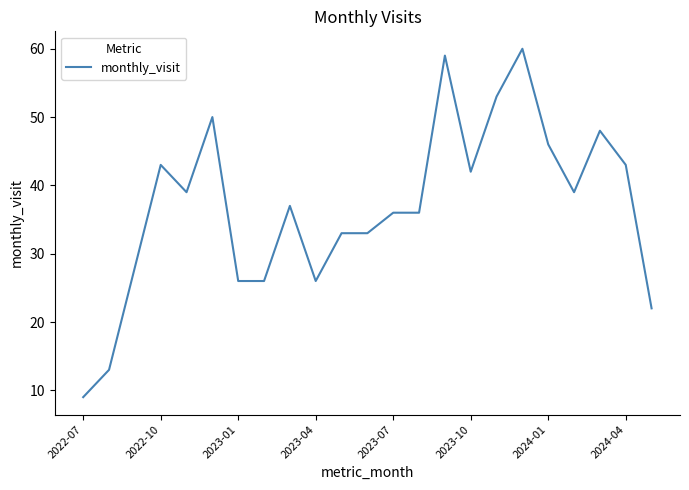

What is the maximum value shown in the chart?

60